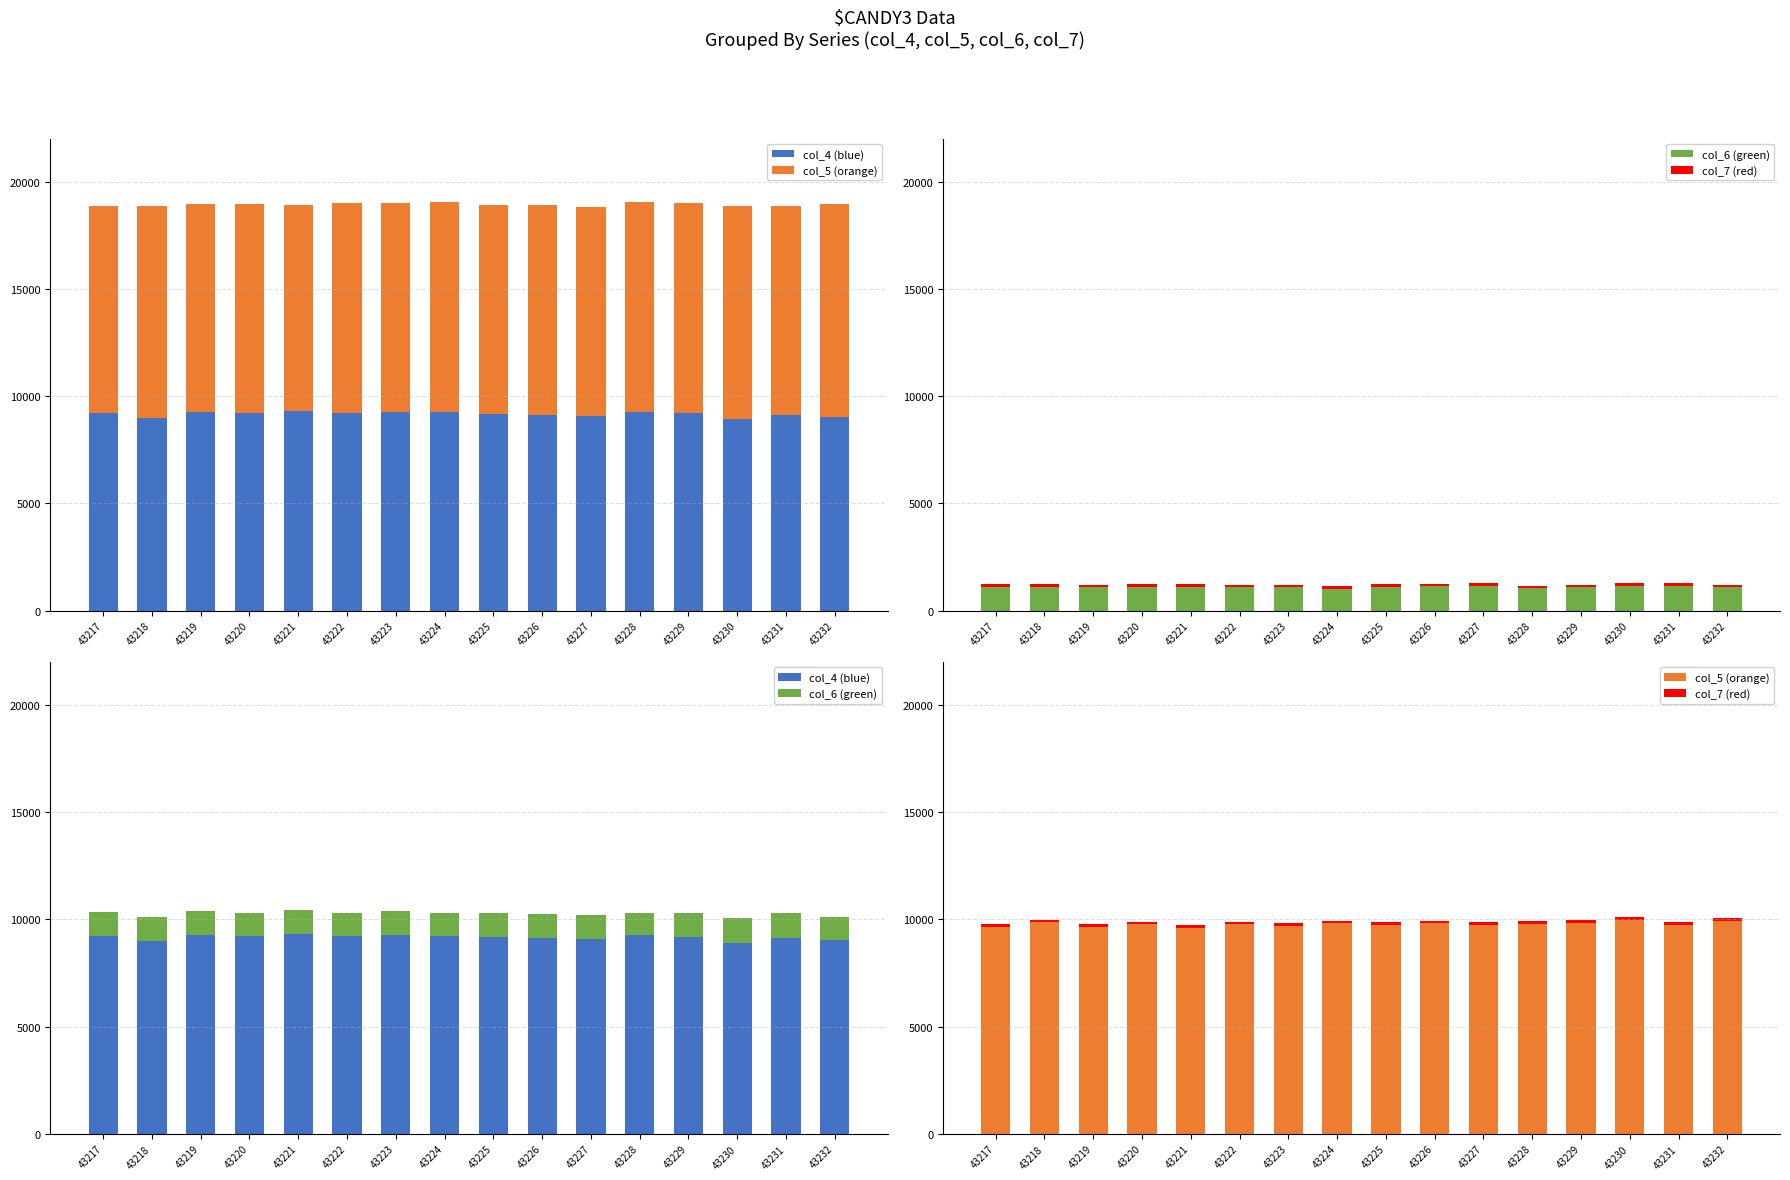

What is the sum of all col_7 (red) values?

2009